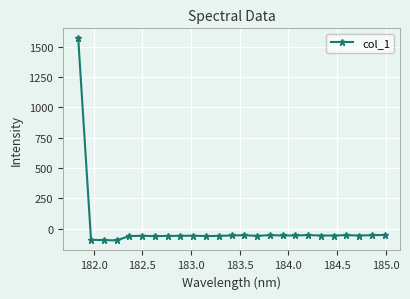

How many distinct data groups are displayed?

1